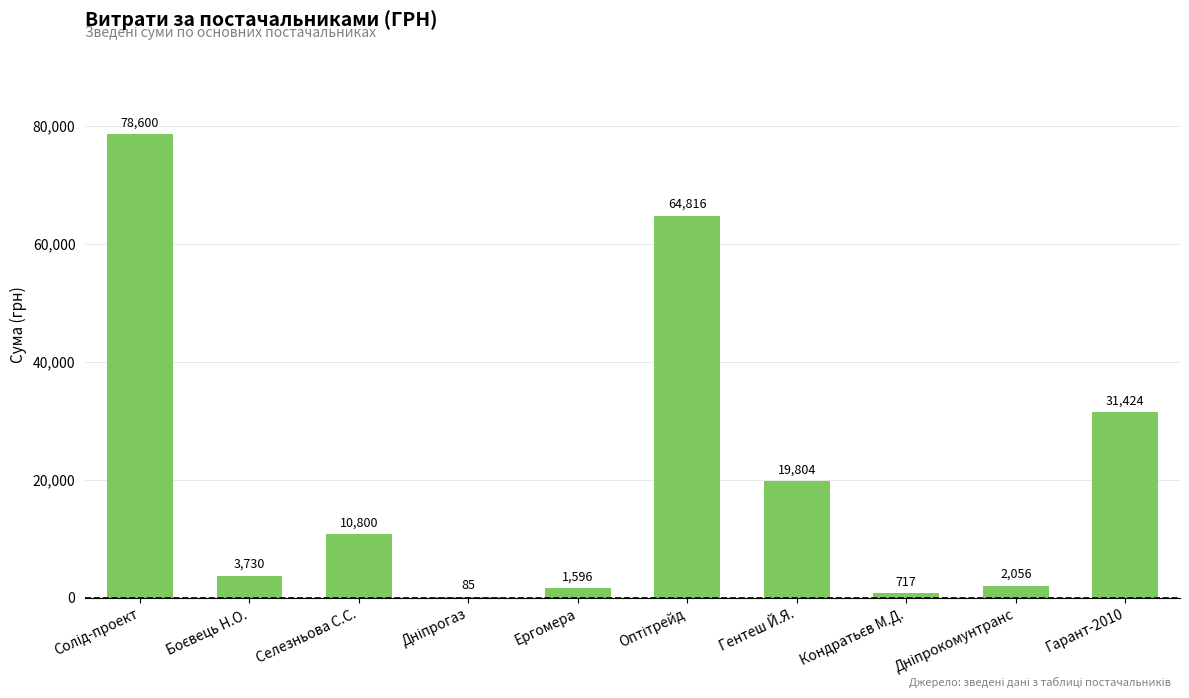

The value at Ергомера is 1596.0. True or false?

True